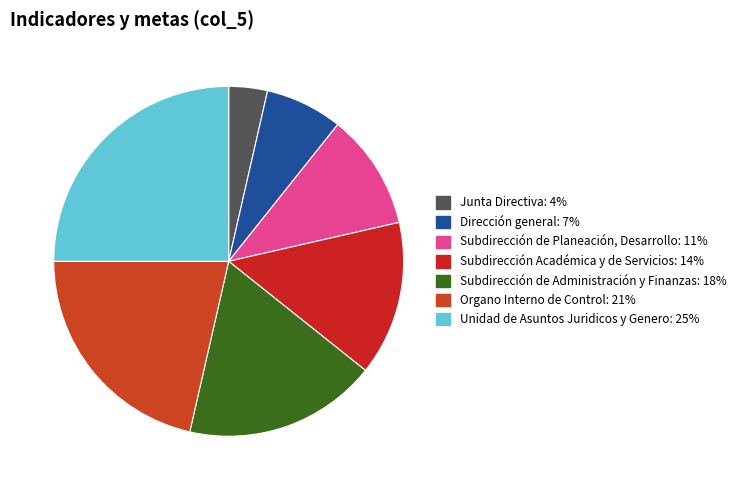

What percentage is NOT represented by Subdirección de Administración y Finanzas?

82.1%